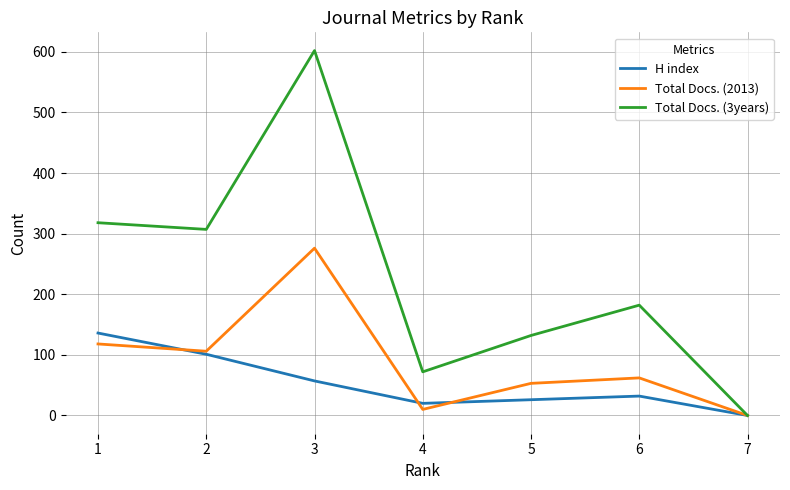

List the series in order of their overall mean, lowest first.

H index, Total Docs. (2013), Total Docs. (3years)